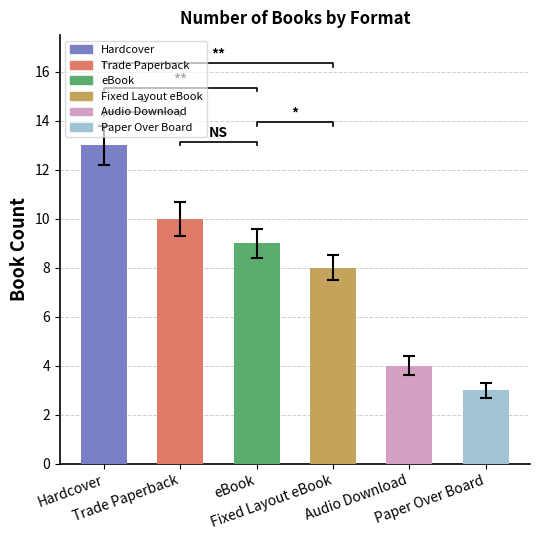

Rank the categories by value from lowest to highest.

Paper Over Board, Audio Download, Fixed Layout eBook, eBook, Trade Paperback, Hardcover